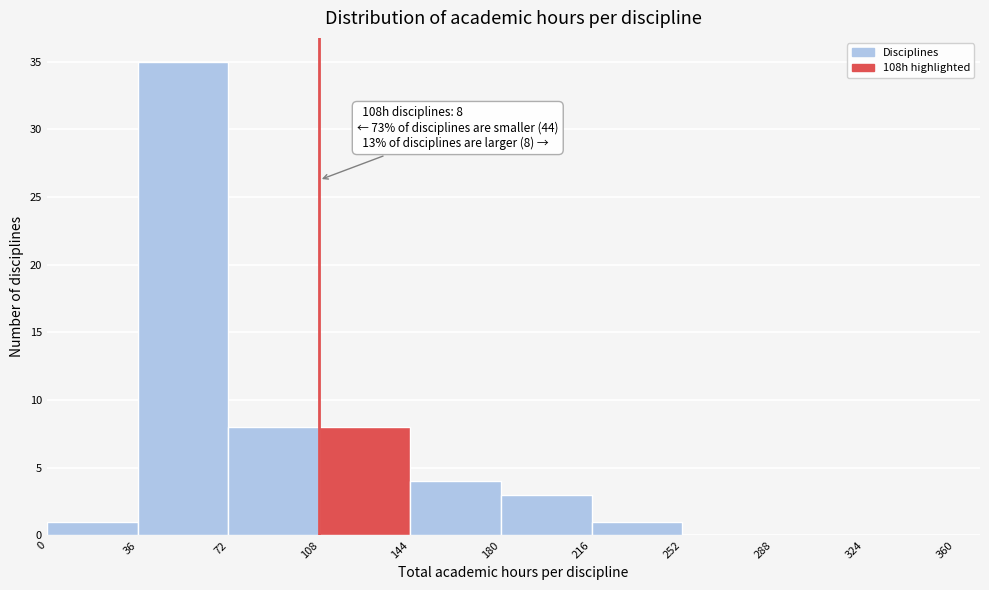

Over which range of the x-axis is the bar tallest?

36 to 72